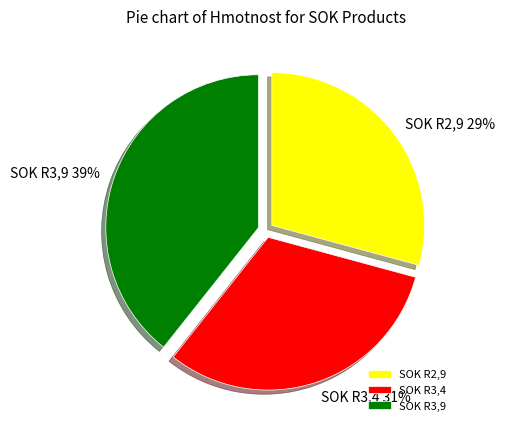

Between SOK R3,9 and SOK R3,4, which is larger?

SOK R3,9